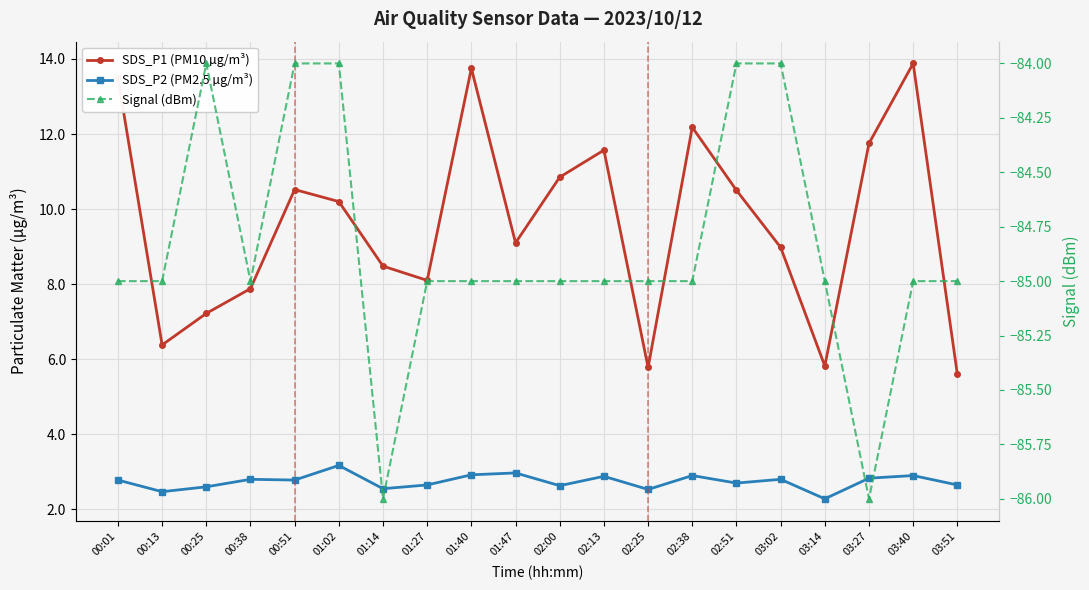

What is the maximum value shown in the chart?

13.9